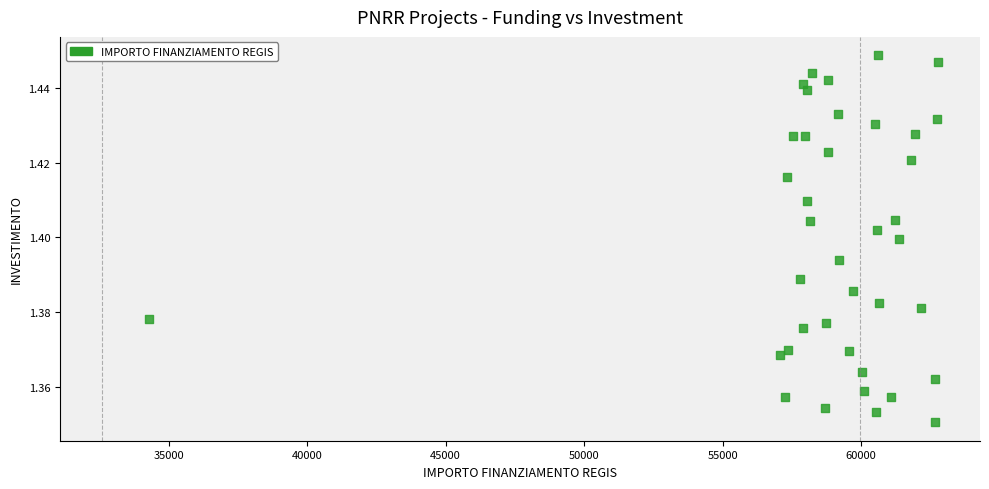

What is the range of X values (max minus min)?

28485.4